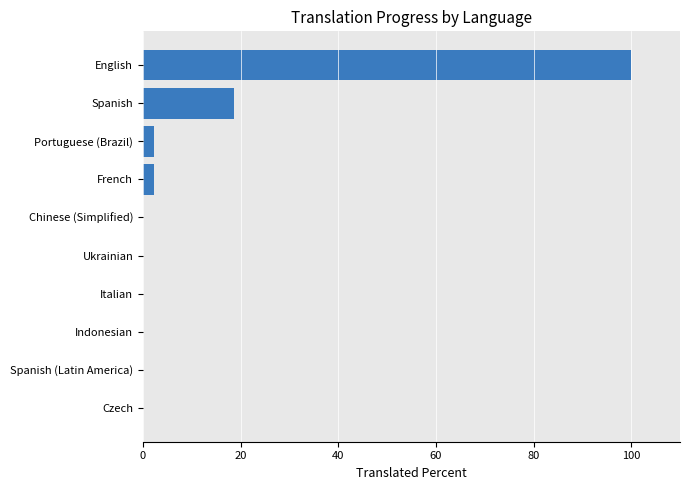

At which label is the value closest to 50?

Spanish